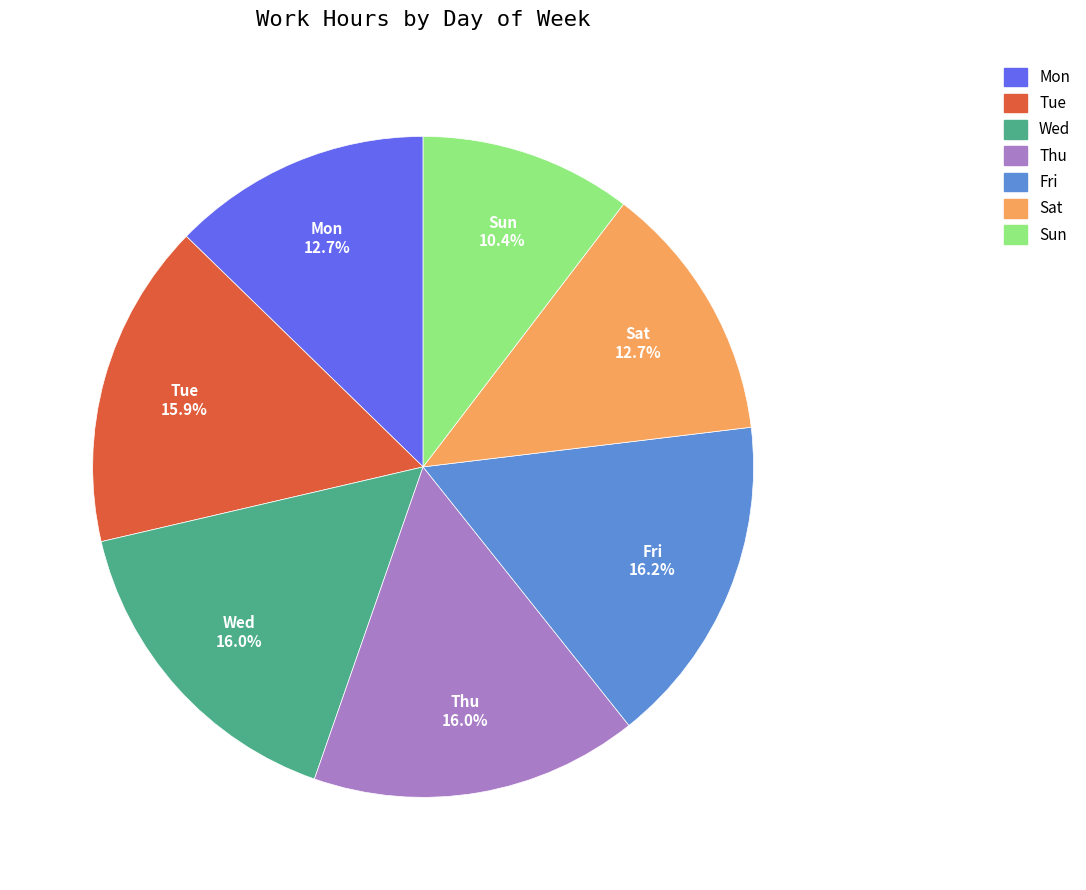

How many segments does this pie chart have?

7